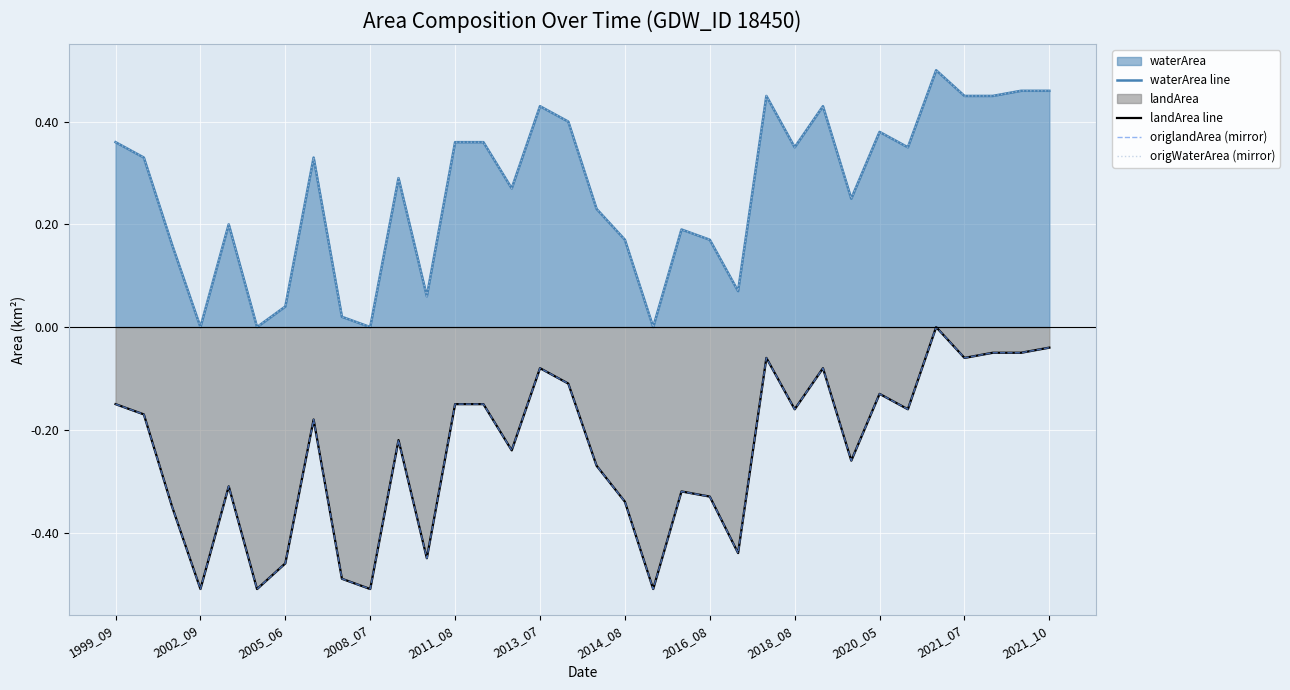

Rank the series at 2013_07 from highest to lowest value.

waterArea line, origWaterArea (mirror), landArea line, origlandArea (mirror)